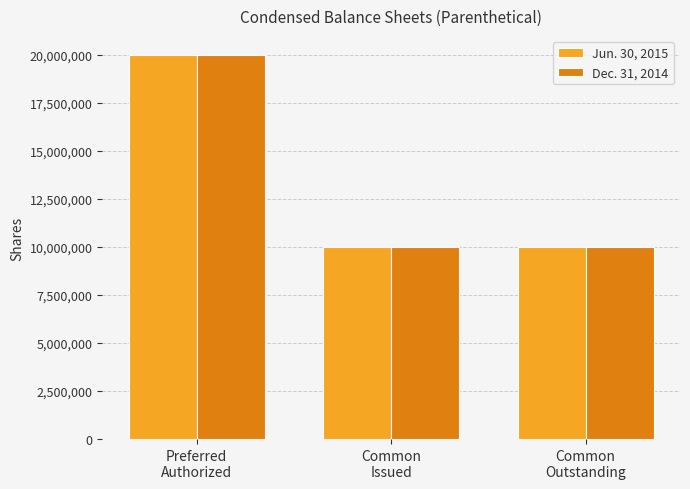

What is the difference between the maximum and minimum values in the Jun. 30, 2015 series?

10000000